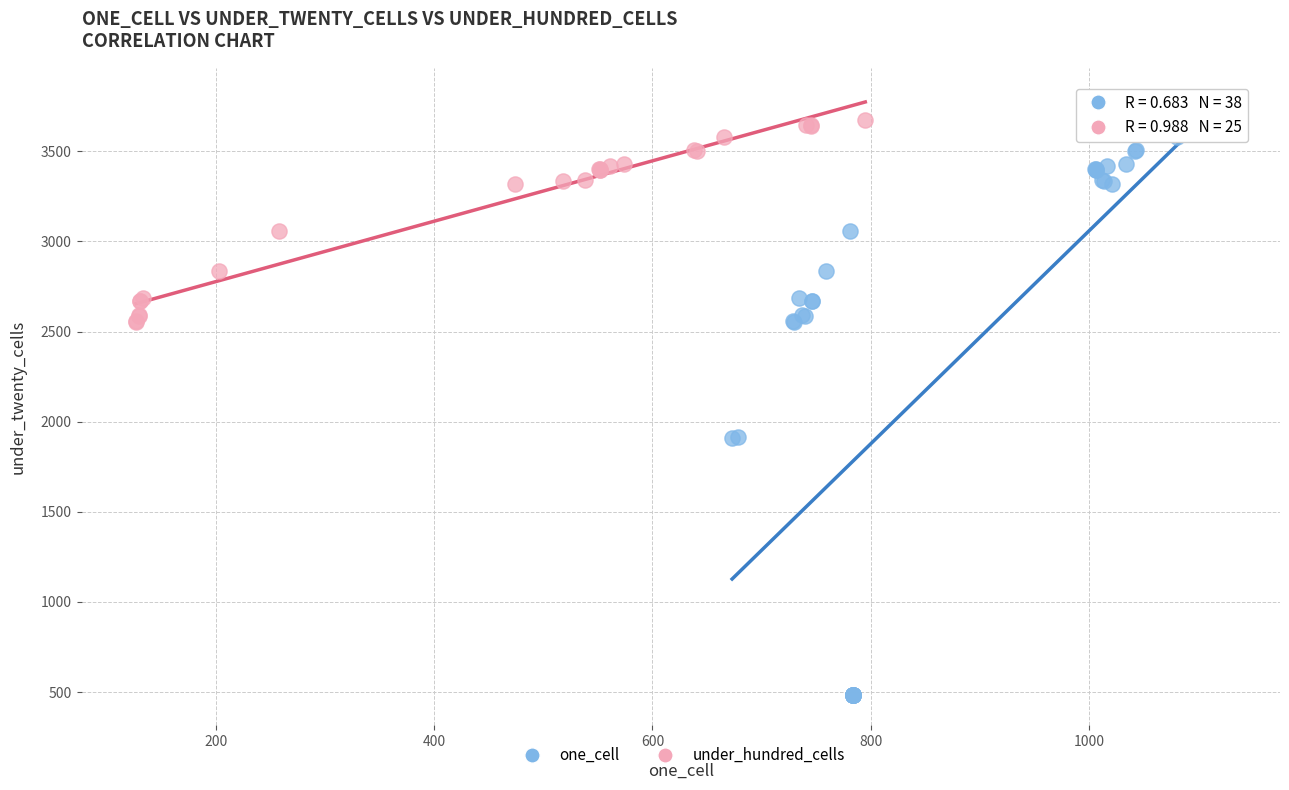

Which series contains the lowest Y value?

one_cell